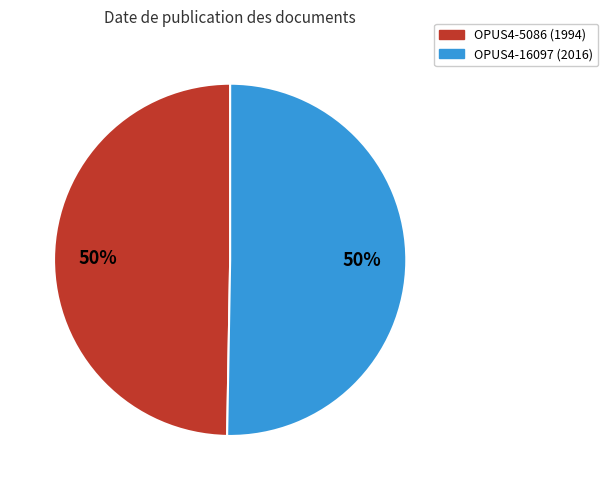

Is the sum of OPUS4-5086 and OPUS4-16097 greater than half?

Yes